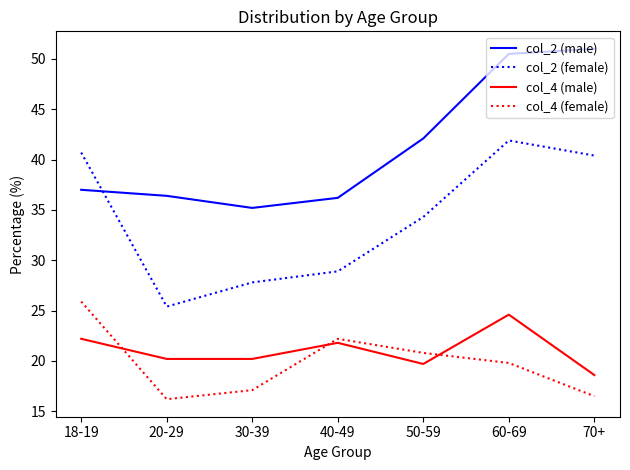

At which label does col_2 (male) reach its minimum?

30-39